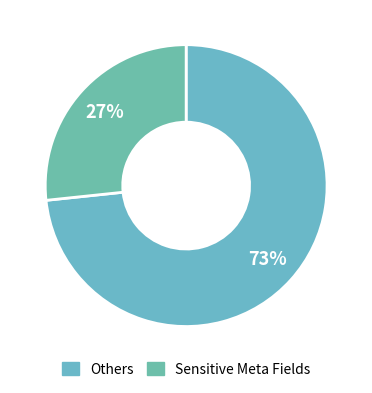

How many slices are in this pie chart?

2